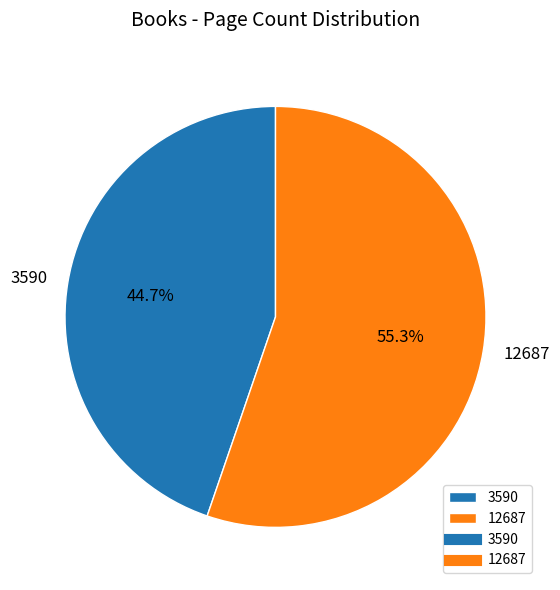

How many segments does this pie chart have?

2